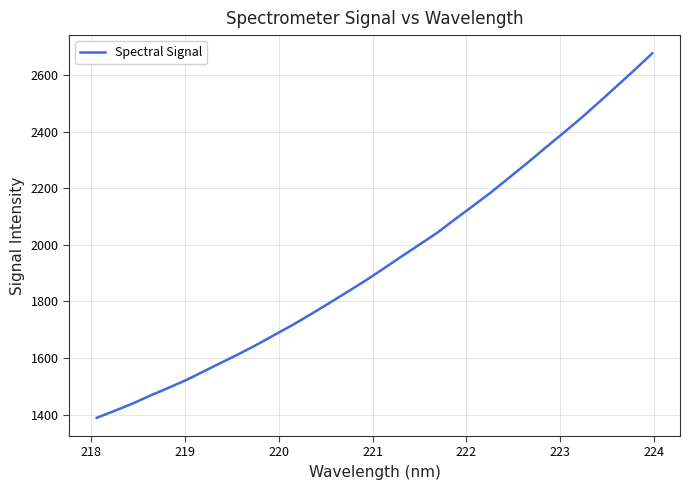

What is the minimum value shown in the chart?

1389.1